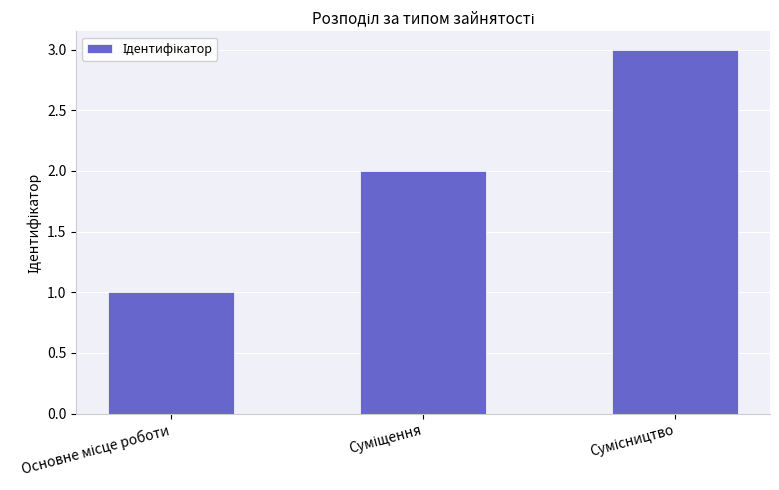

How many data points are less than 2?

1